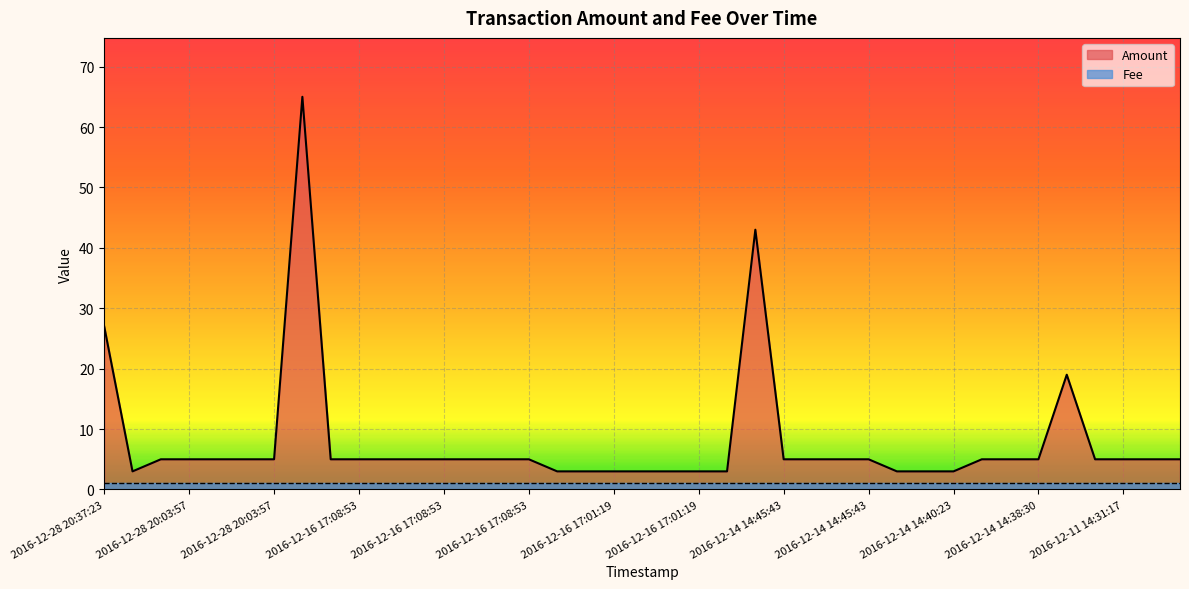

Does the chart display data point markers on the line(s)?

No